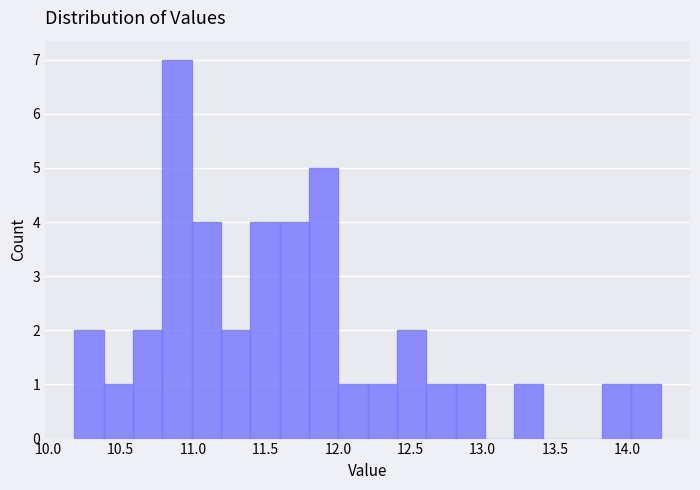

Reading left to right, list every bar in this chart as the range it spans on the x-axis followed by its height. Neither the bar edges nor the heights are printed on the chart, so give them approximately, as read against the axes.

10.20 to 10.40: 2
10.40 to 10.60: 1
10.60 to 10.80: 2
10.80 to 11.00: 7
11.00 to 11.20: 4
11.20 to 11.40: 2
11.40 to 11.60: 4
11.60 to 11.80: 4
11.80 to 12.00: 5
12.00 to 12.20: 1
12.20 to 12.40: 1
12.40 to 12.60: 2
12.60 to 12.80: 1
12.80 to 13.00: 1
13.00 to 13.20: 0
13.20 to 13.40: 1
13.40 to 13.60: 0
13.60 to 13.85: 0
13.85 to 14.05: 1
14.05 to 14.25: 1